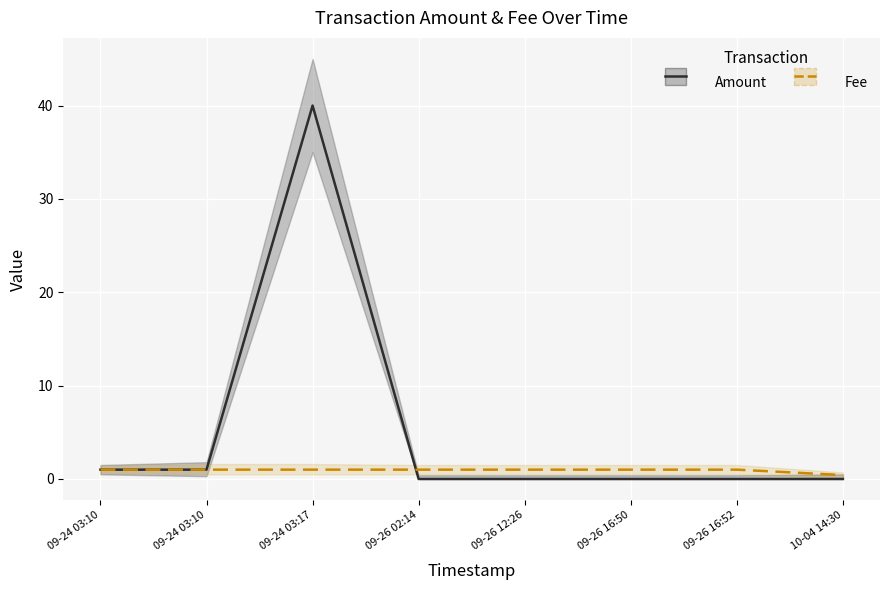

Reading right to left, what are all the values shown in this chart?

Amount: 10-04 14:30=0.0	09-26 16:52=0.0	09-26 16:50=0.0	09-26 12:26=0.0	09-26 02:14=0.0	09-24 03:17=40.0	09-24 03:10=1.0	09-24 03:10=1.0
Fee: 10-04 14:30=0.4	09-26 16:52=1.0	09-26 16:50=1.0	09-26 12:26=1.0	09-26 02:14=1.0	09-24 03:17=1.0	09-24 03:10=1.0	09-24 03:10=1.0